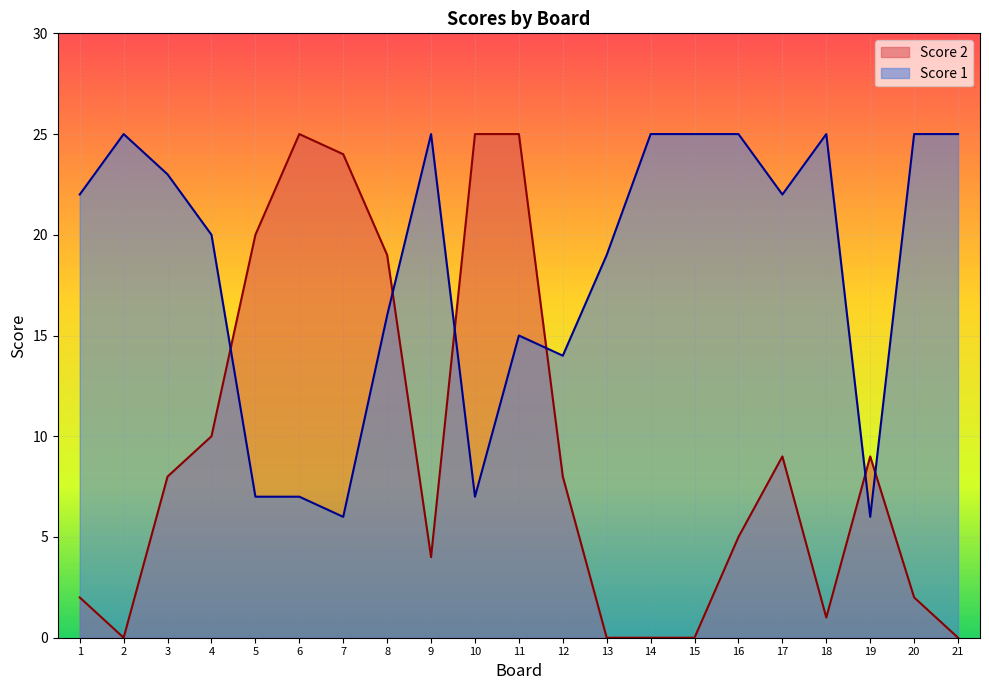

Where is the first local minimum for Score 1?

7